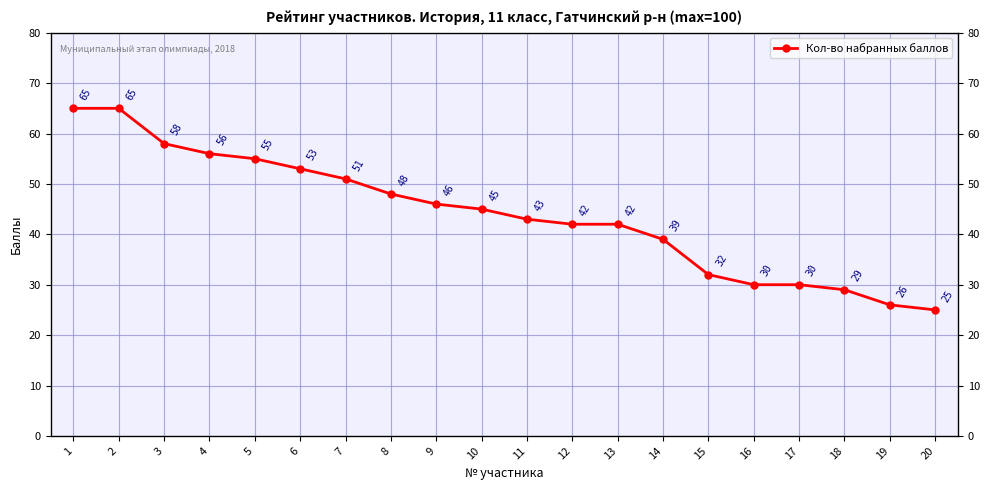

The value at 5 is 55. True or false?

True